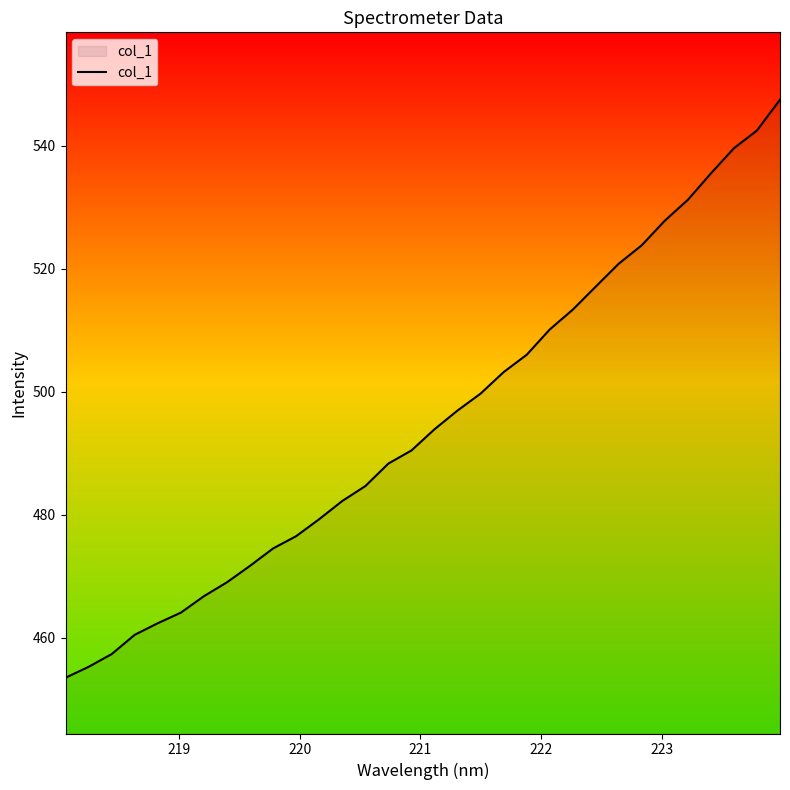

What is the smallest value displayed?

453.5